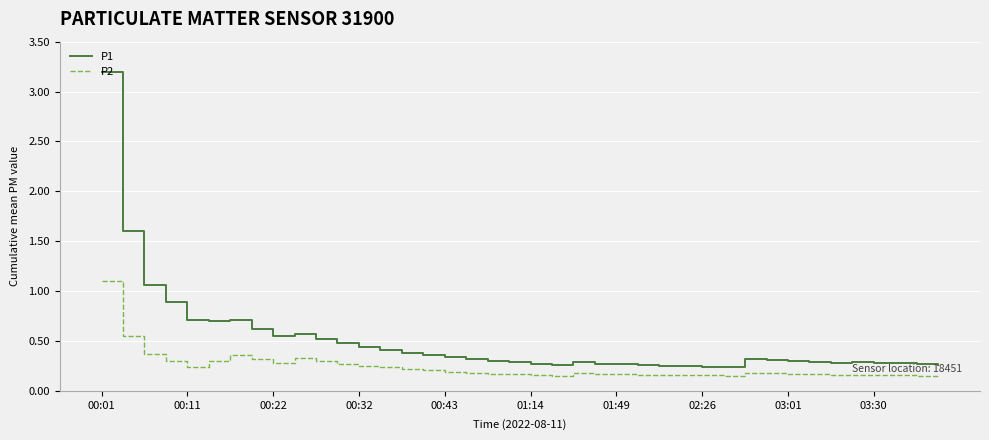

Does the chart display data point markers on the line(s)?

No